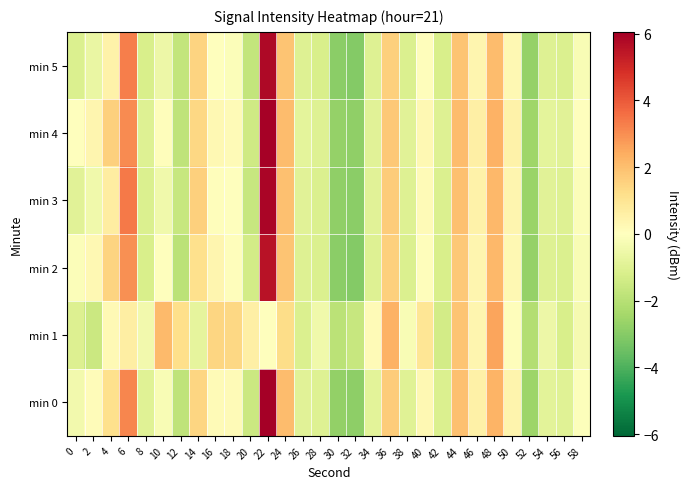

Between 50 and 20, which is larger?

50